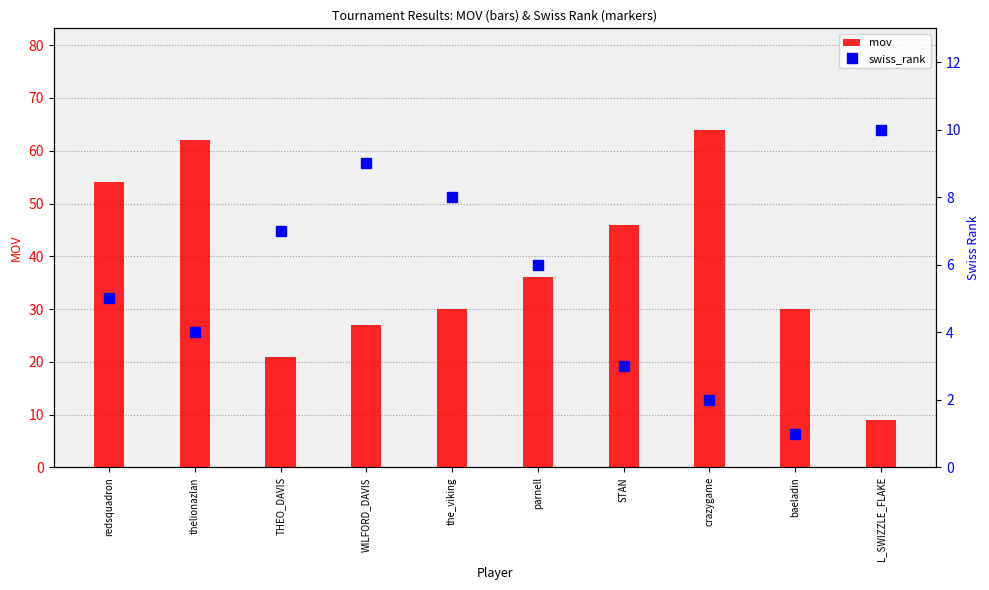

At which category is the sum across all series the highest?

thelionazlan